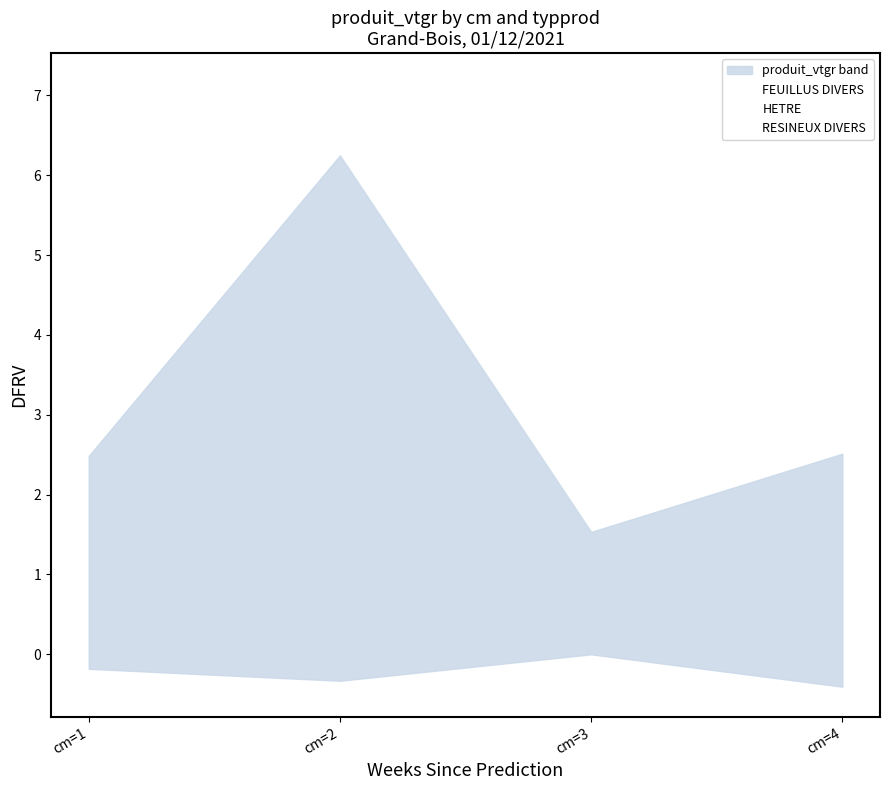

What is the greatest value displayed?

6.2